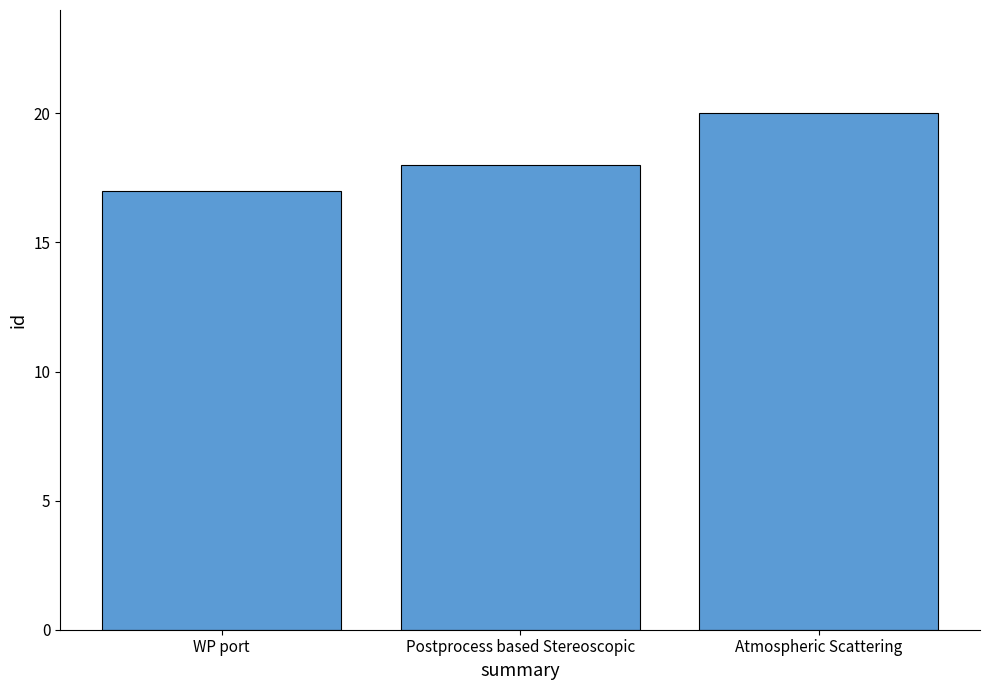

What position from the left is Atmospheric Scattering?

3